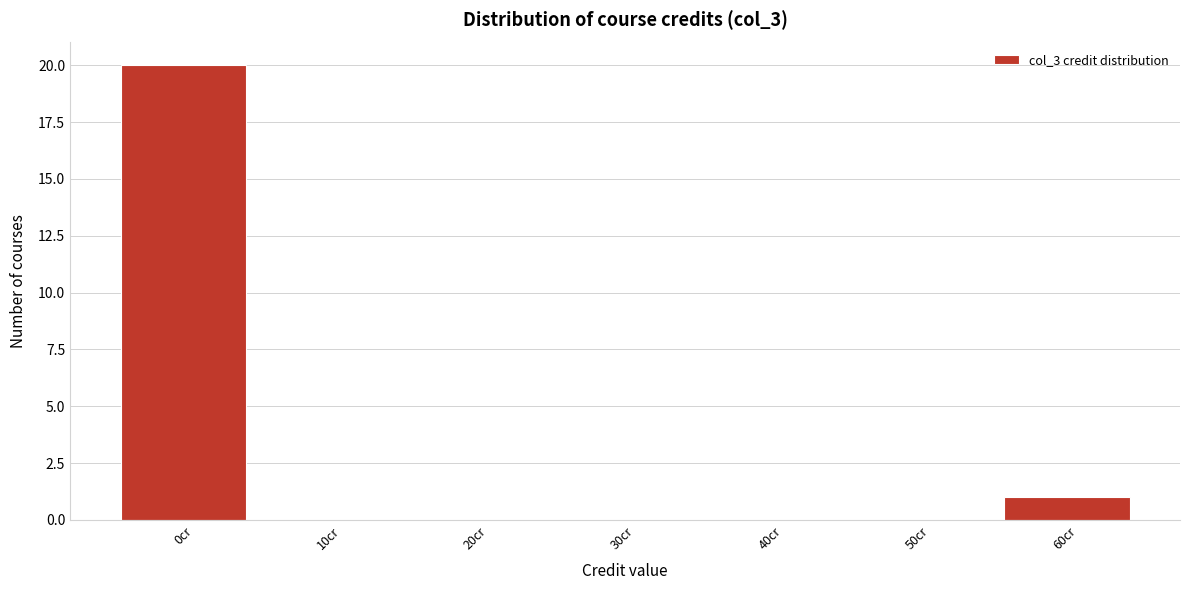

Reading left to right, transcribe all the data shown in this chart.

0cr=20	10cr=0	20cr=0	30cr=0	40cr=0	50cr=0	60cr=1